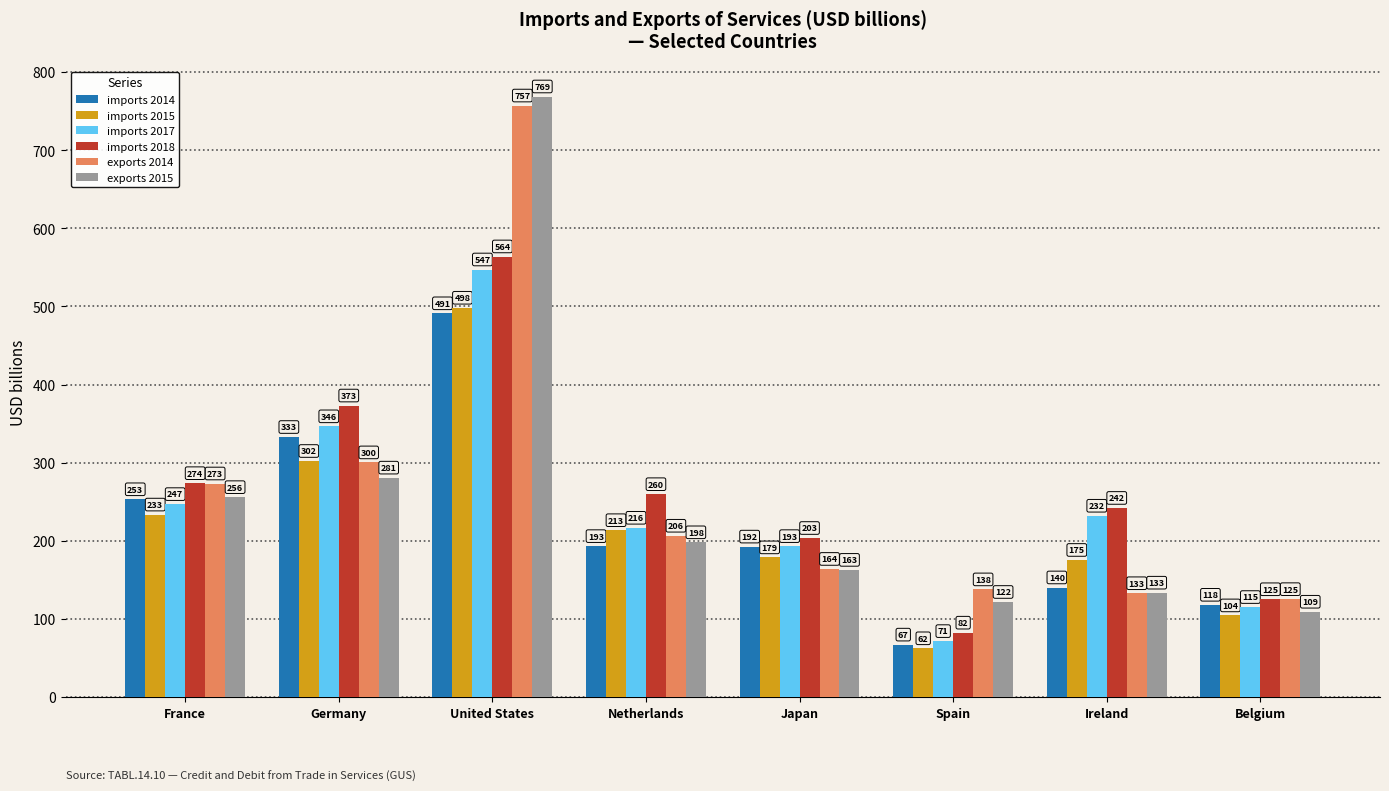

Count the number of data series in this chart.

6